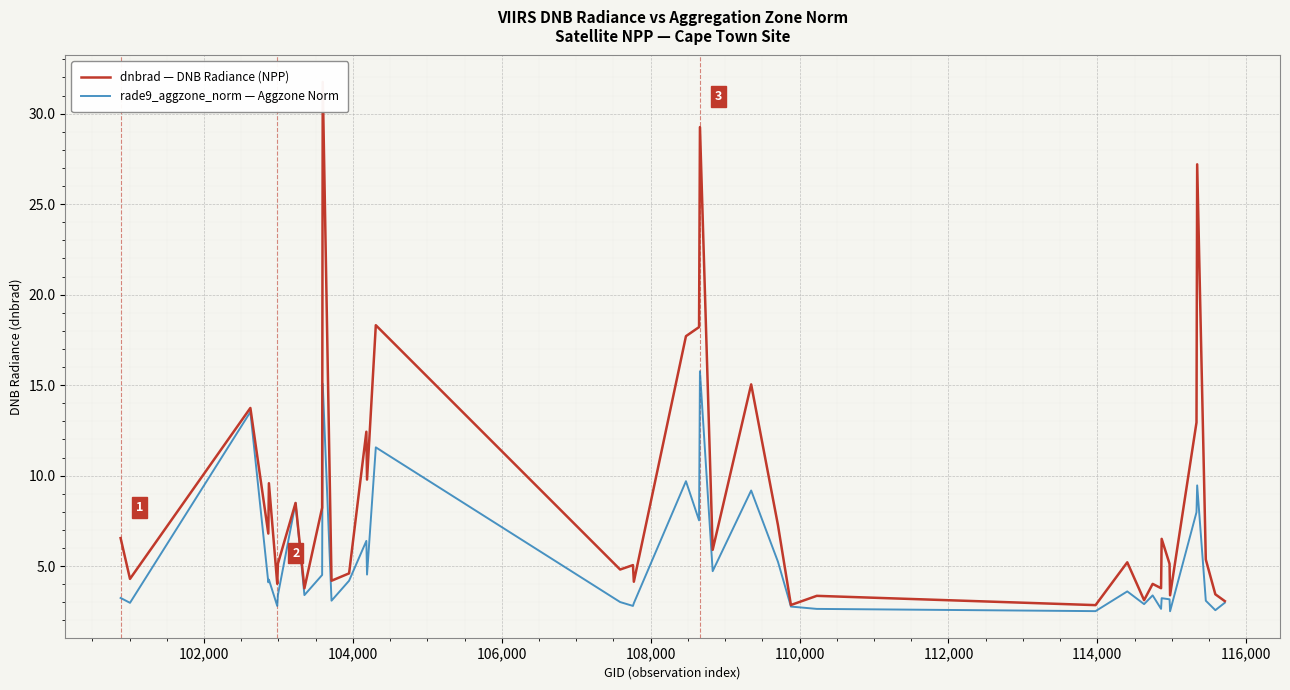

What is the minimum value for rade9_aggzone_norm — Aggzone Norm?

2.5